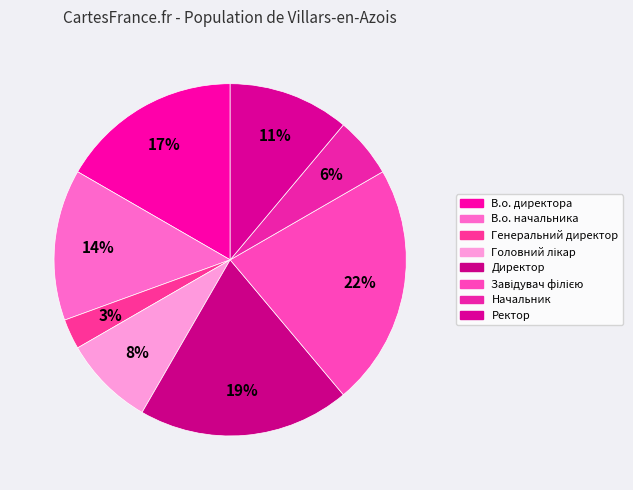

What is the largest slice in the pie chart?

Завідувач філією